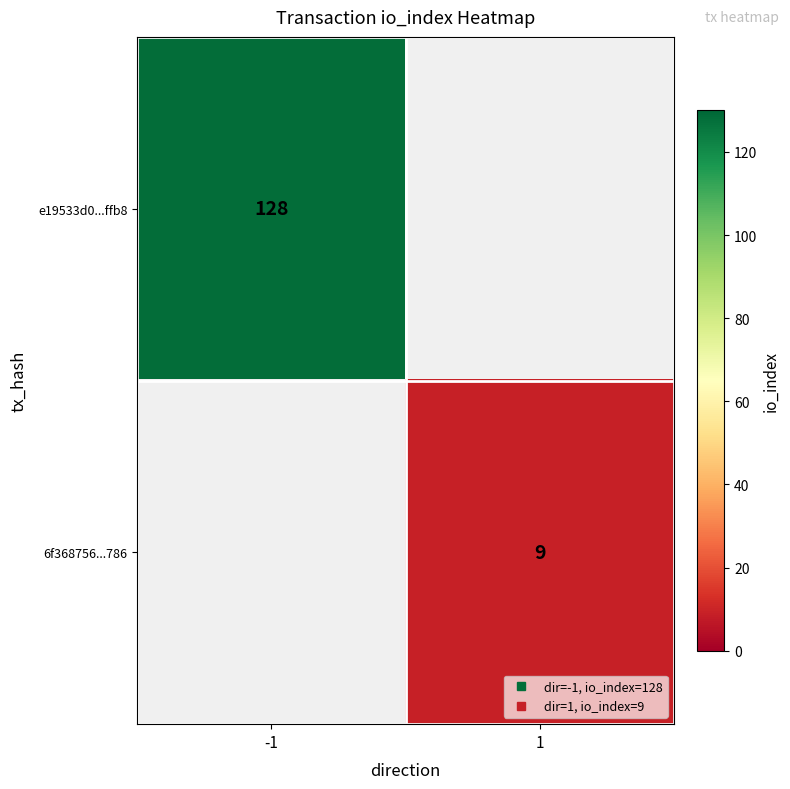

Which series has the largest range (max minus min)?

e19533d0...ffb8